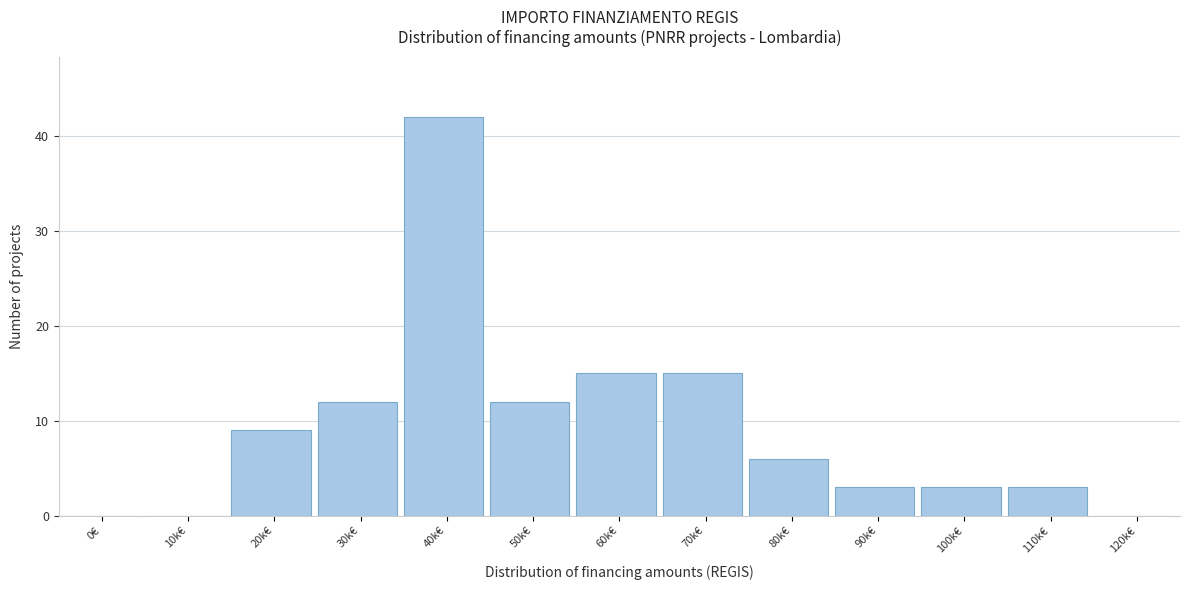

Reading left to right, list all the values displayed in this chart.

0€=0	10k€=0	20k€=9	30k€=12	40k€=42	50k€=12	60k€=15	70k€=15	80k€=6	90k€=3	100k€=3	110k€=3	120k€=0